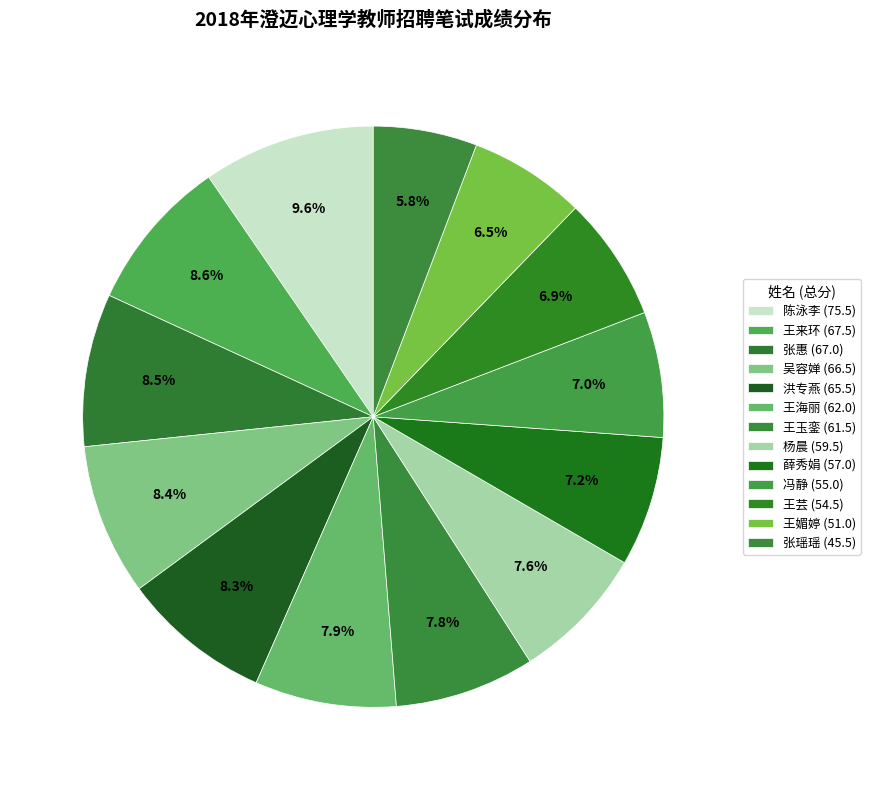

Combined, what portion of the pie is 王媚婷 and 王海丽?

14.3%